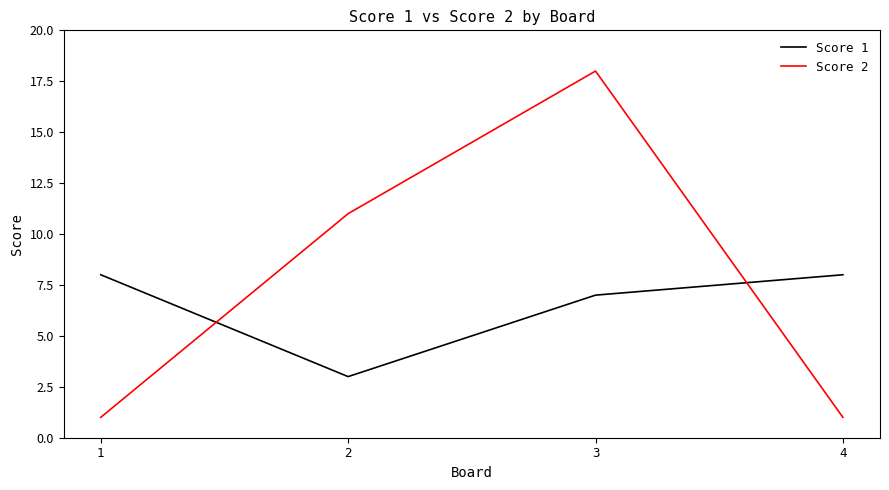

What is the difference between the maximum and second lowest values in the Score 1 series?

1